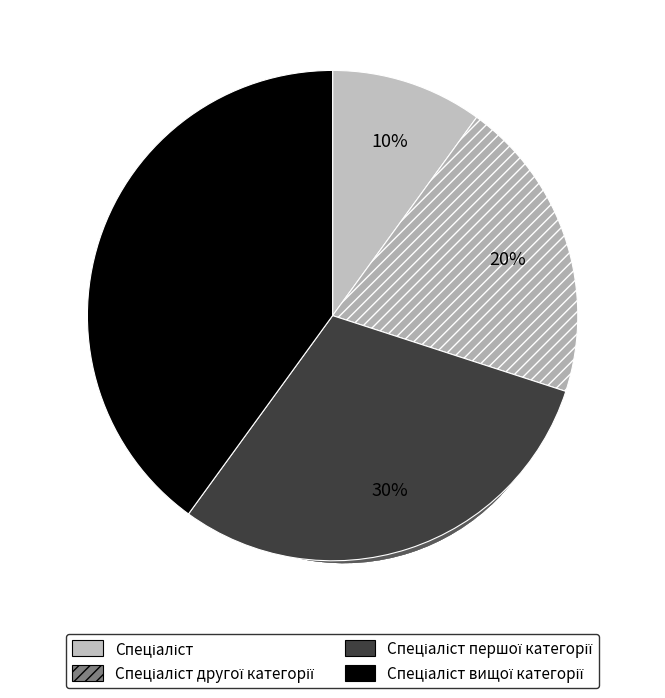

Approximately how many times larger is the value at Спеціаліст вищої категорії compared to Спеціаліст другої категорії?

2.0